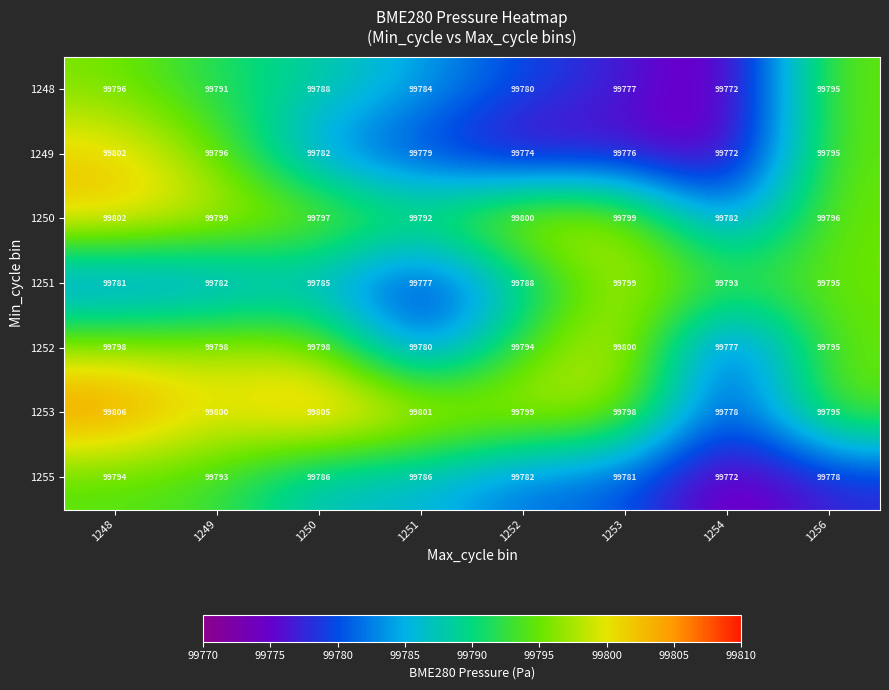

Which series has the widest spread of values?

1249